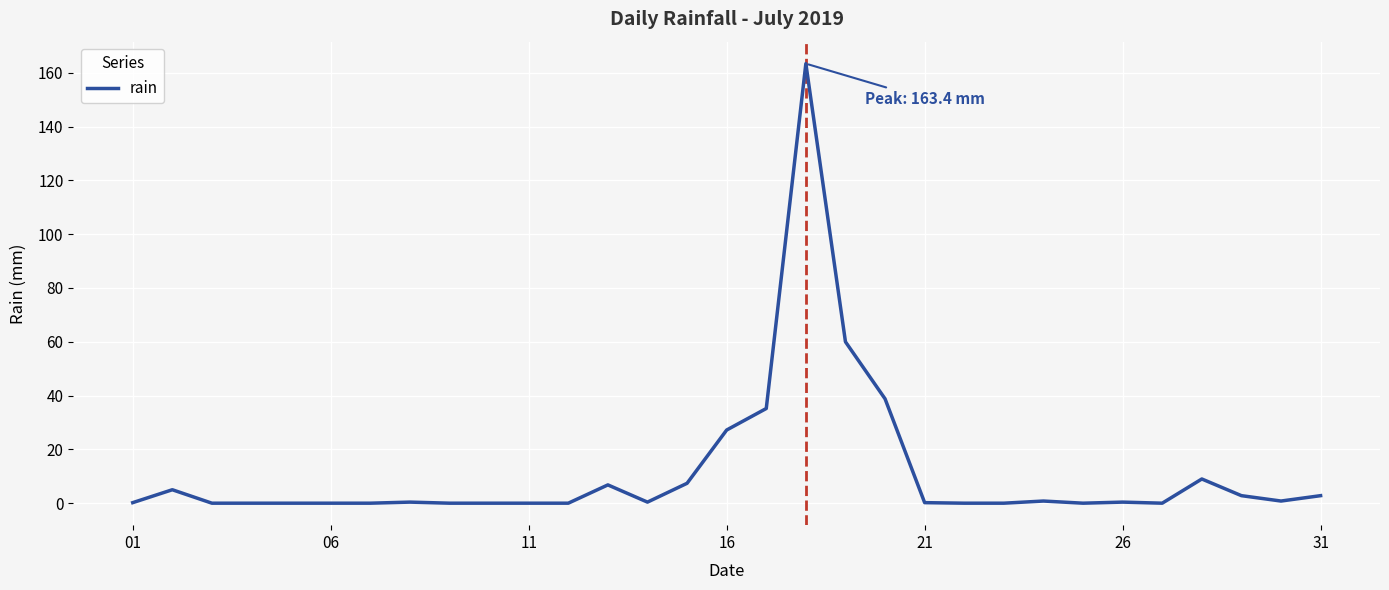

What is the maximum value shown in the chart?

163.4